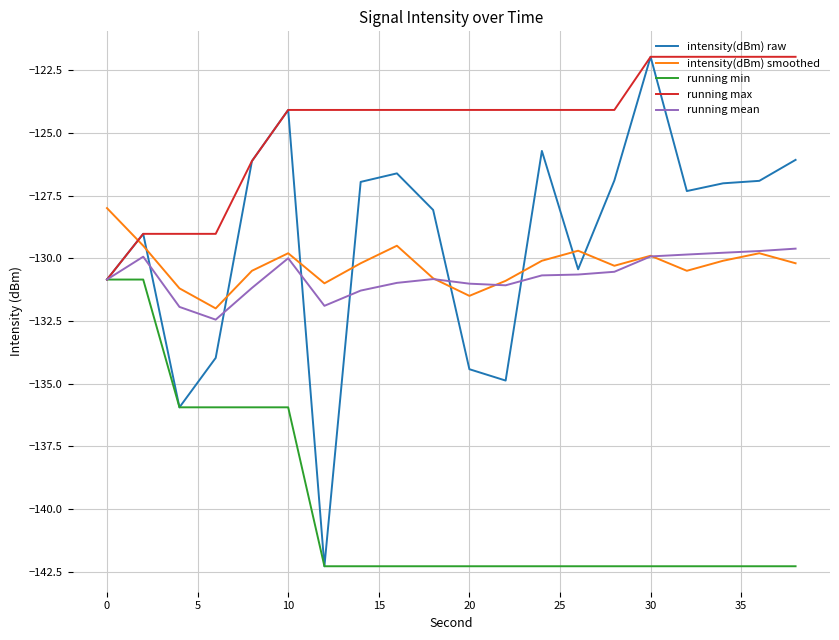

Which series has the largest range (max minus min)?

intensity(dBm) raw